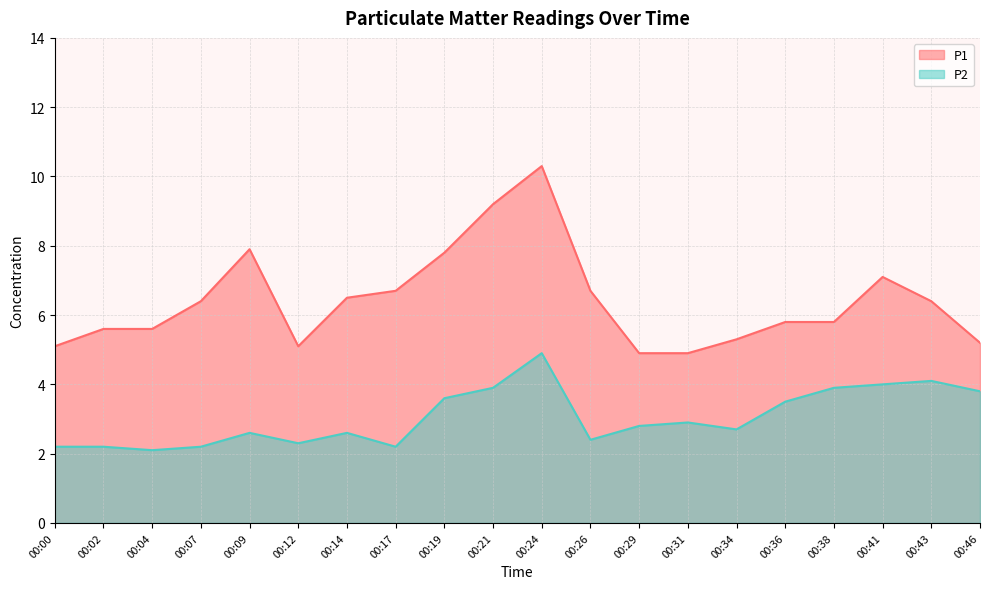

Rank the series by their average value, from lowest to highest.

P2, P1